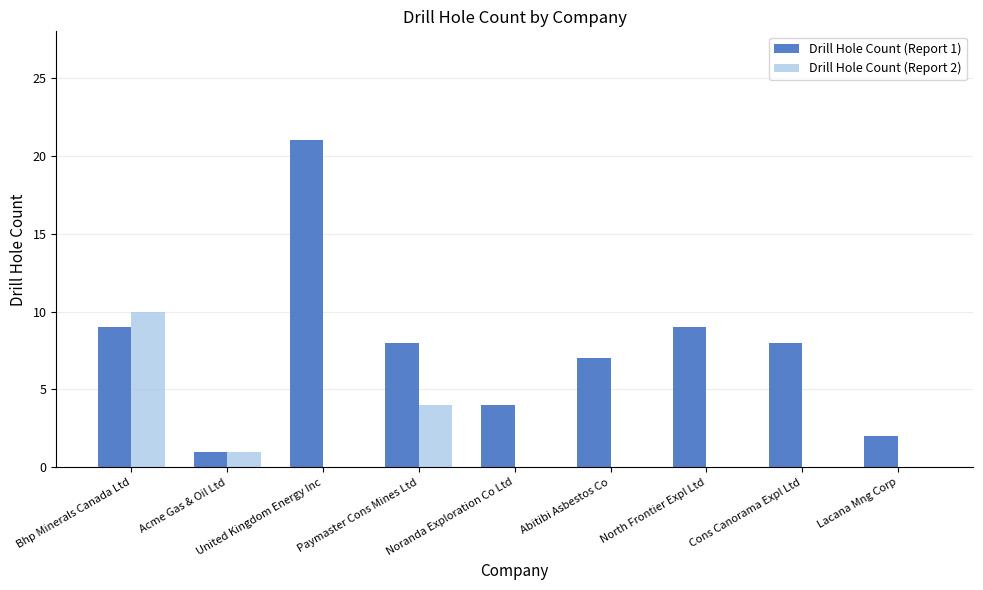

True or false: Drill Hole Count (Report 2) has a value of 4 at Bhp Minerals Canada Ltd.

False